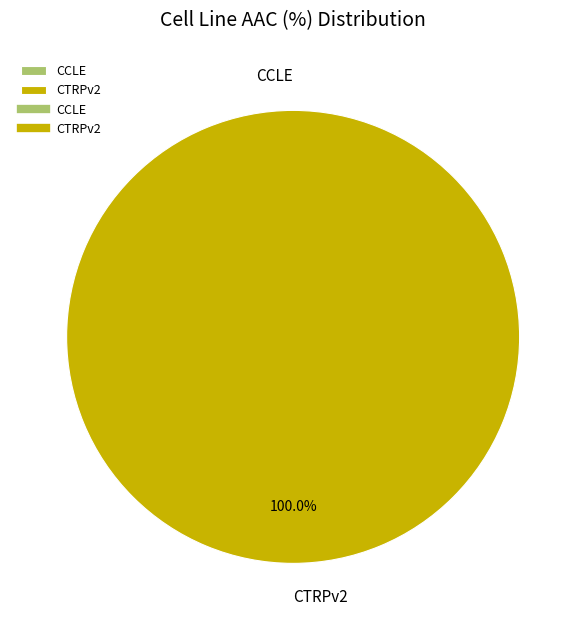

What is the total percentage of CCLE and CTRPv2?

100.0%